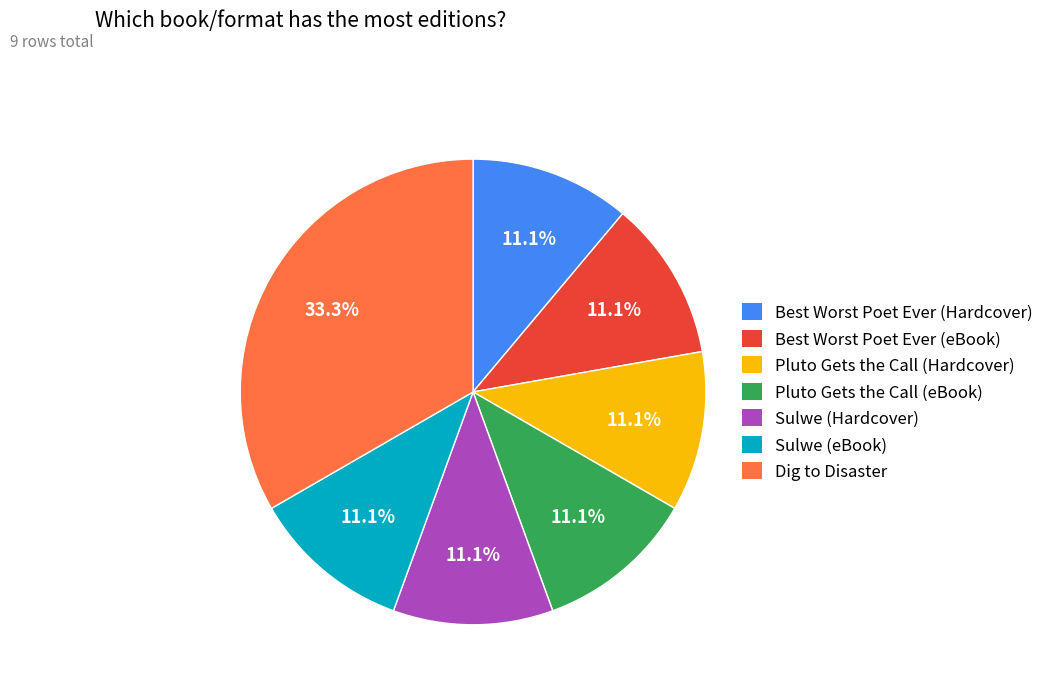

To the nearest percent, what percentage of the pie is Dig to Disaster?

33%